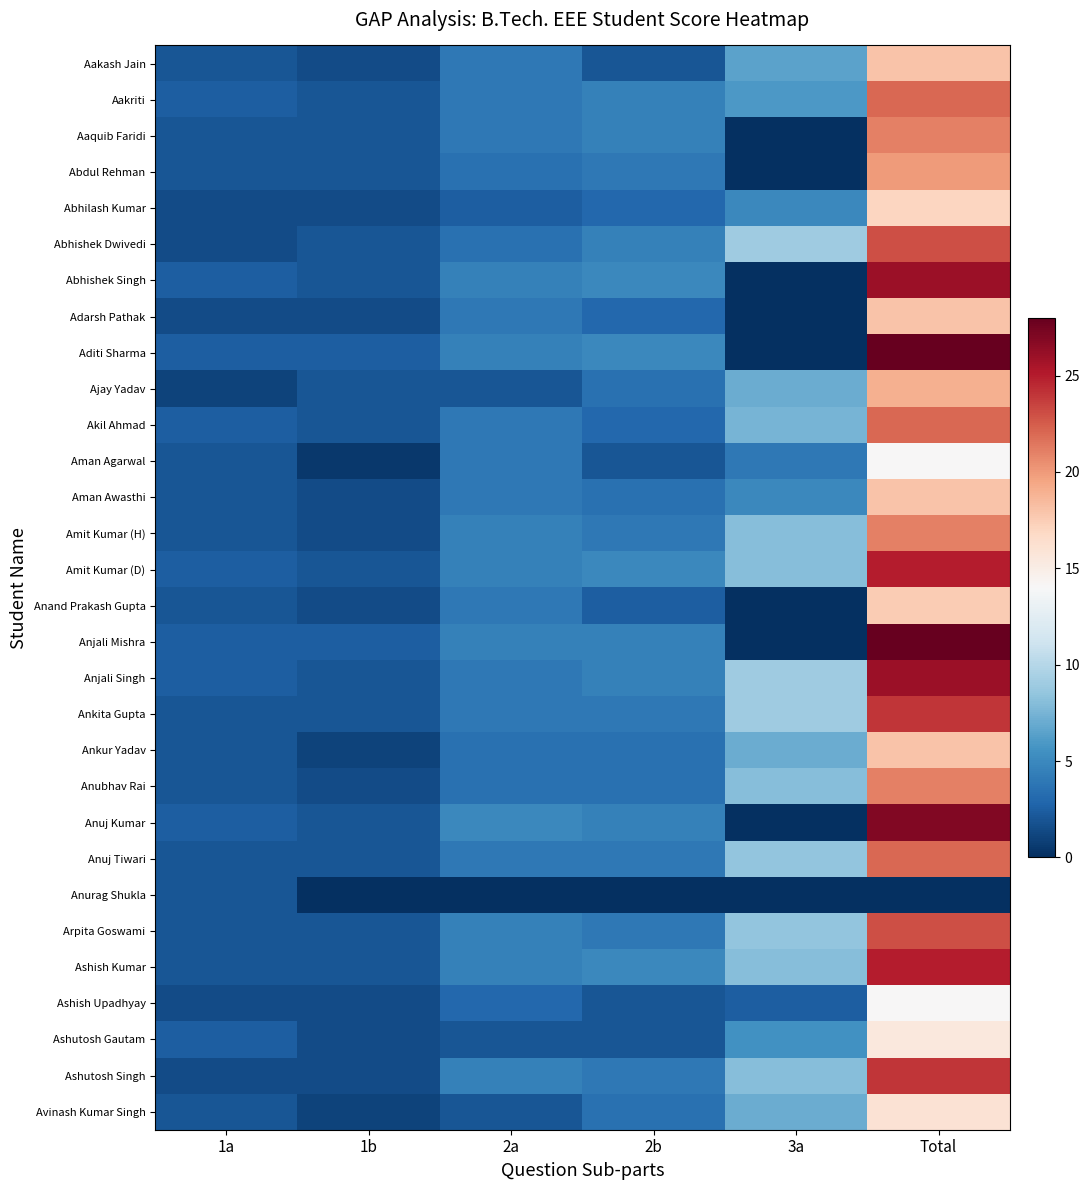

Which series has the widest spread of values?

Aditi Sharma